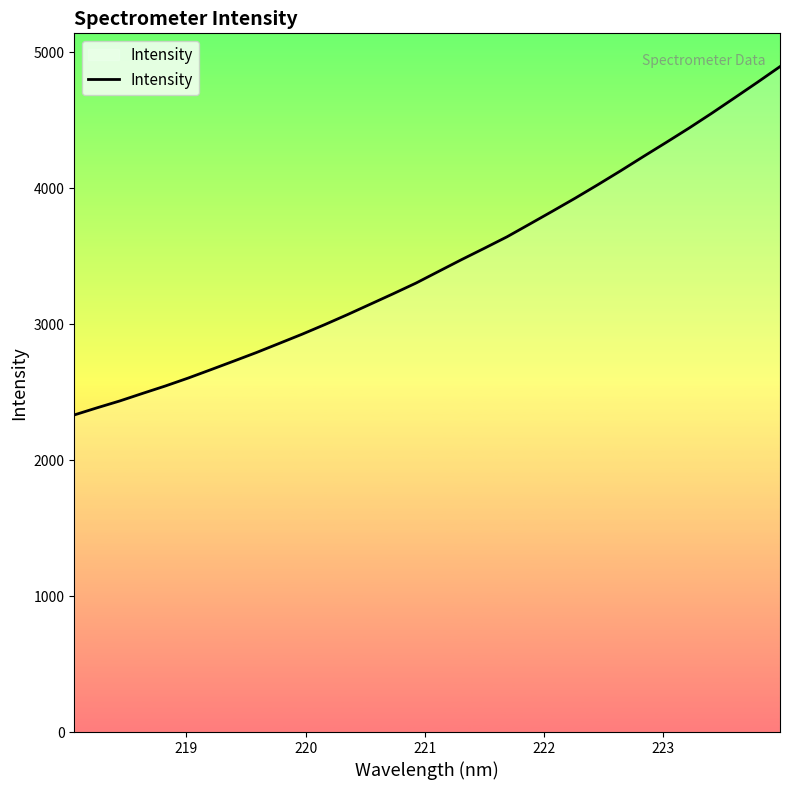

What is the difference between the maximum and minimum values?

2561.7